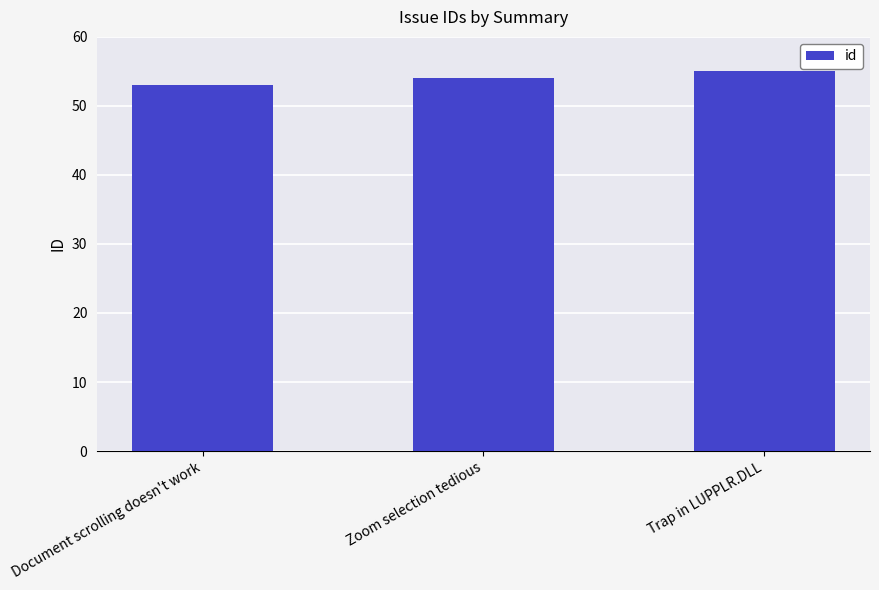

Reading left to right, what are all the values shown in this chart?

Document scrolling doesn't work=53	Zoom selection tedious=54	Trap in LUPPLR.DLL=55